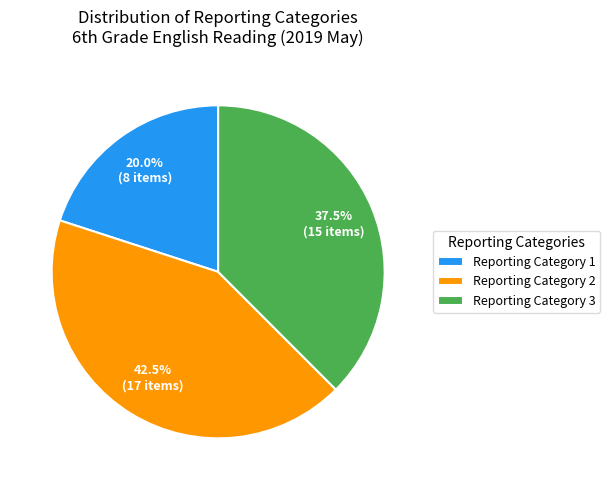

Which has a higher value, Reporting Category 3 or Reporting Category 2?

Reporting Category 2